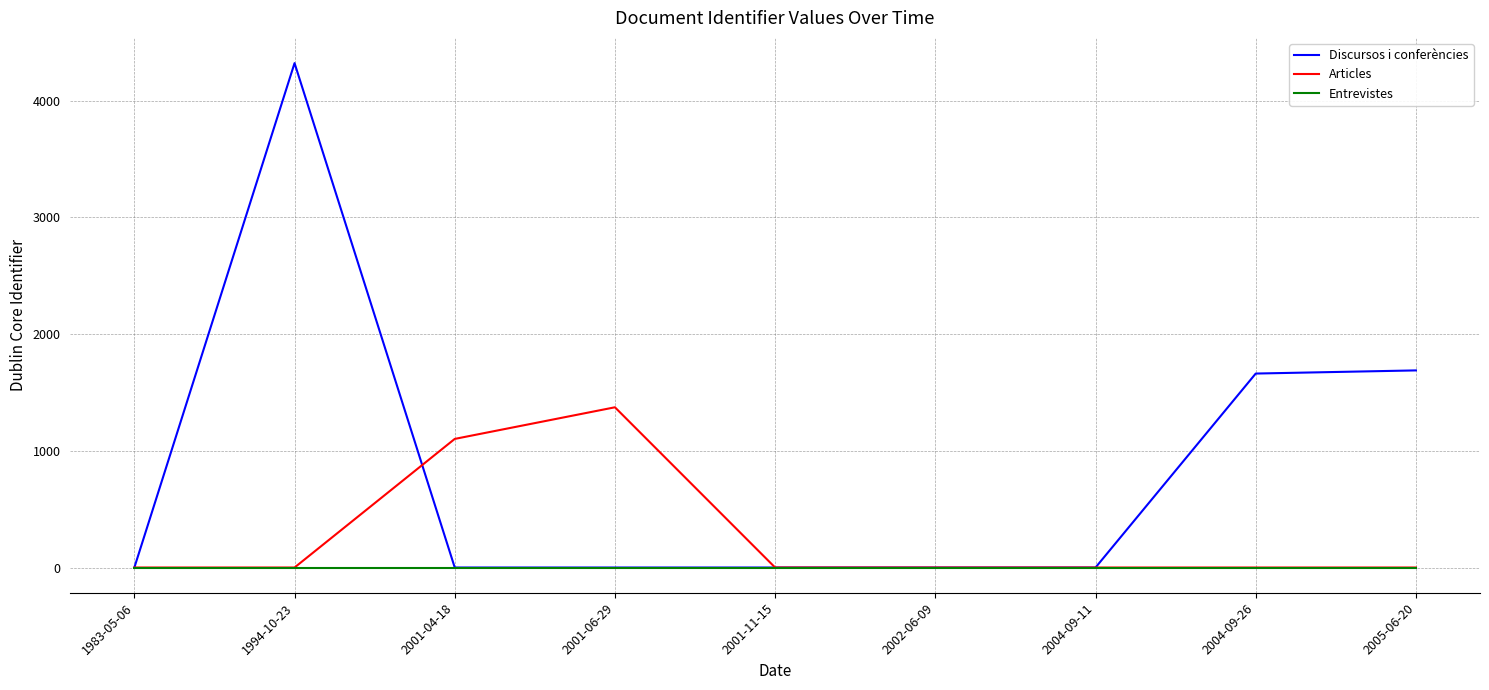

Rank the series by their average value, from highest to lowest.

Discursos i conferències, Articles, Entrevistes